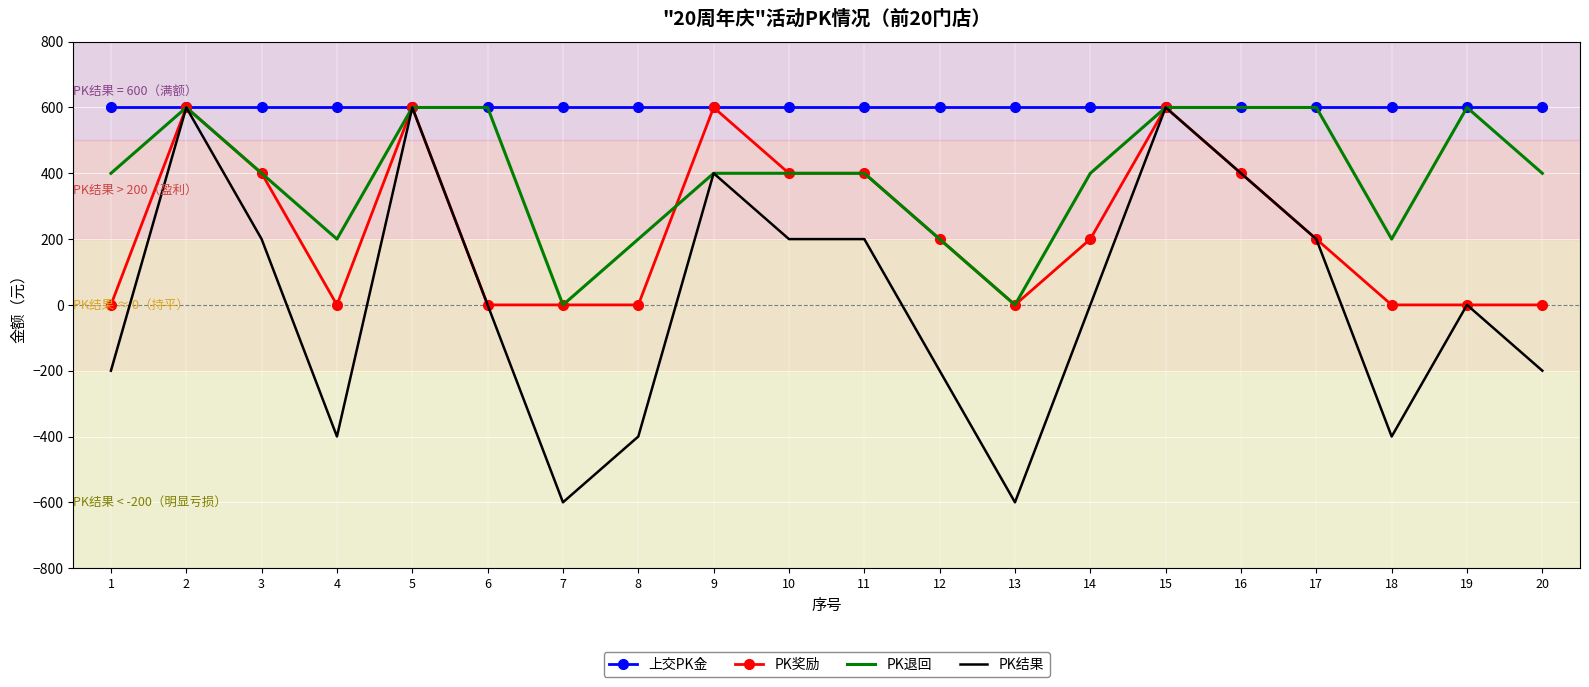

Which series has the widest spread of values?

PK结果